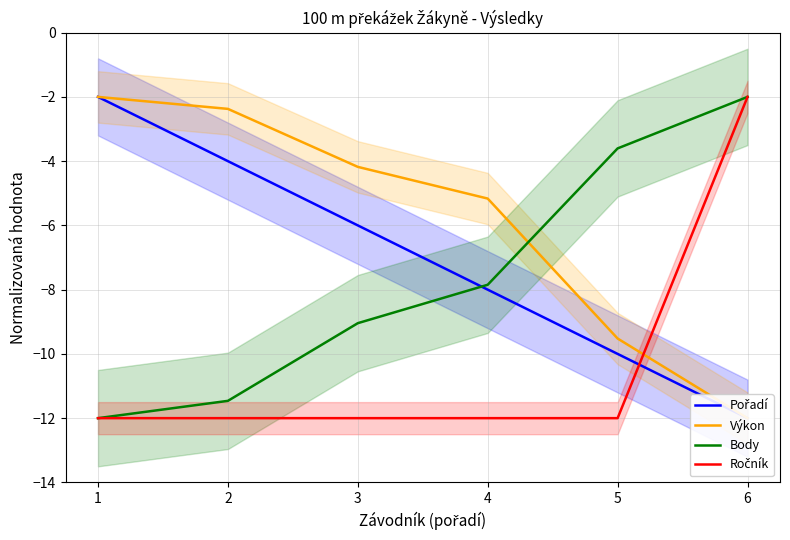

At 2, list the series in order from smallest to largest.

Ročník, Body, Pořadí, Výkon